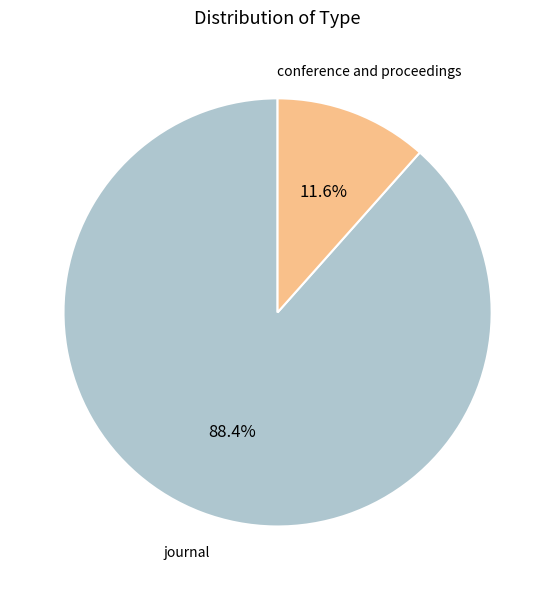

Which category has the biggest portion of the pie?

journal